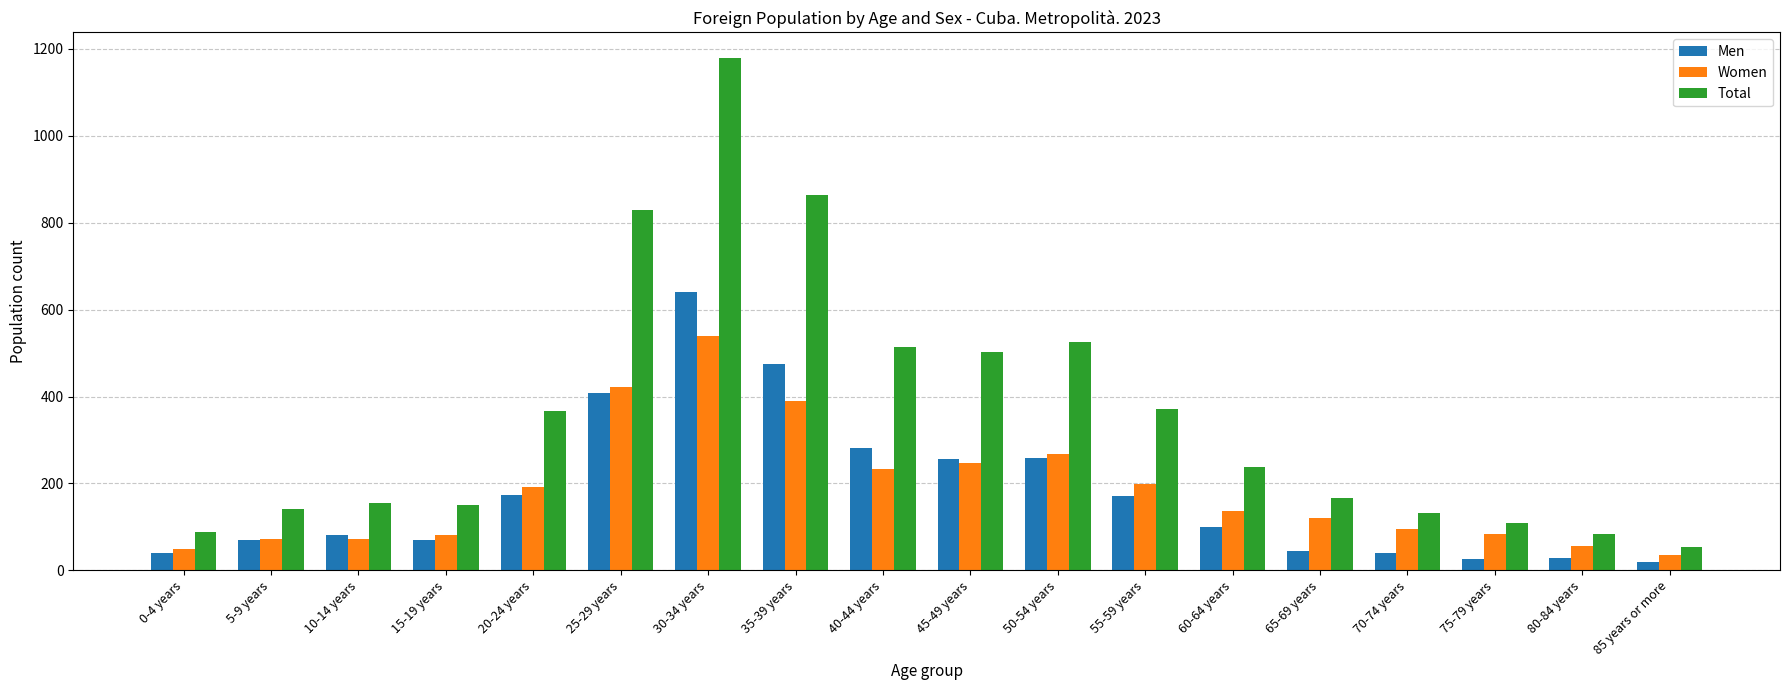

At which label does Total first exceed 237?

20-24 years